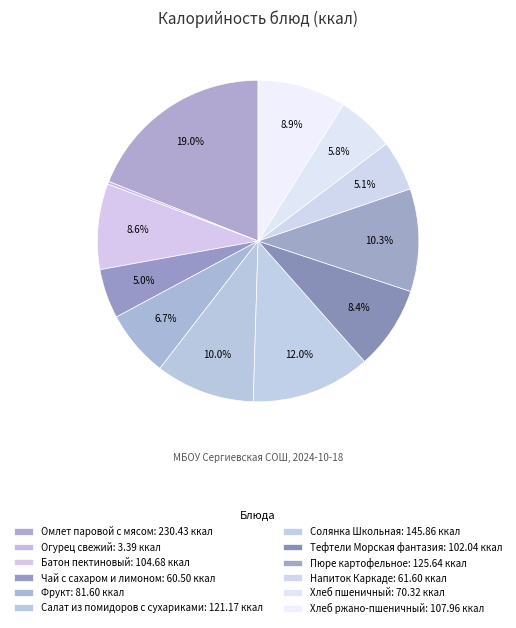

What portion of the pie excludes Солянка Школьная?

88.0%